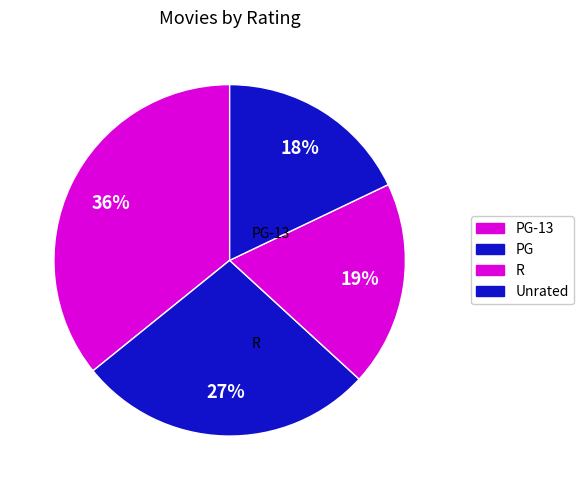

How many slices are in this pie chart?

4